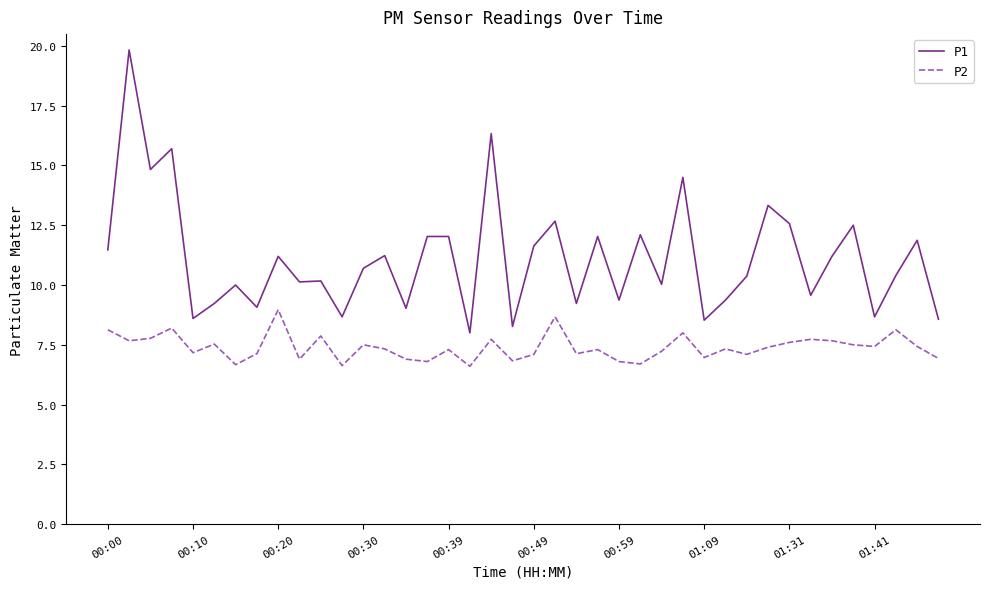

What is the sum of all P1 values?

445.0